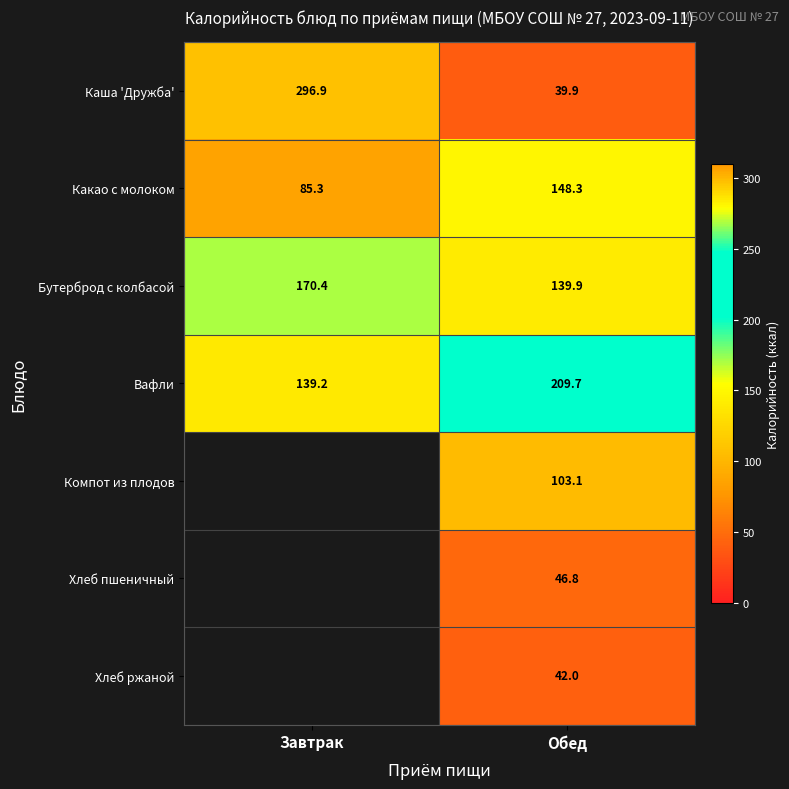

At which label does Какао с молоком first exceed 148?

Обед